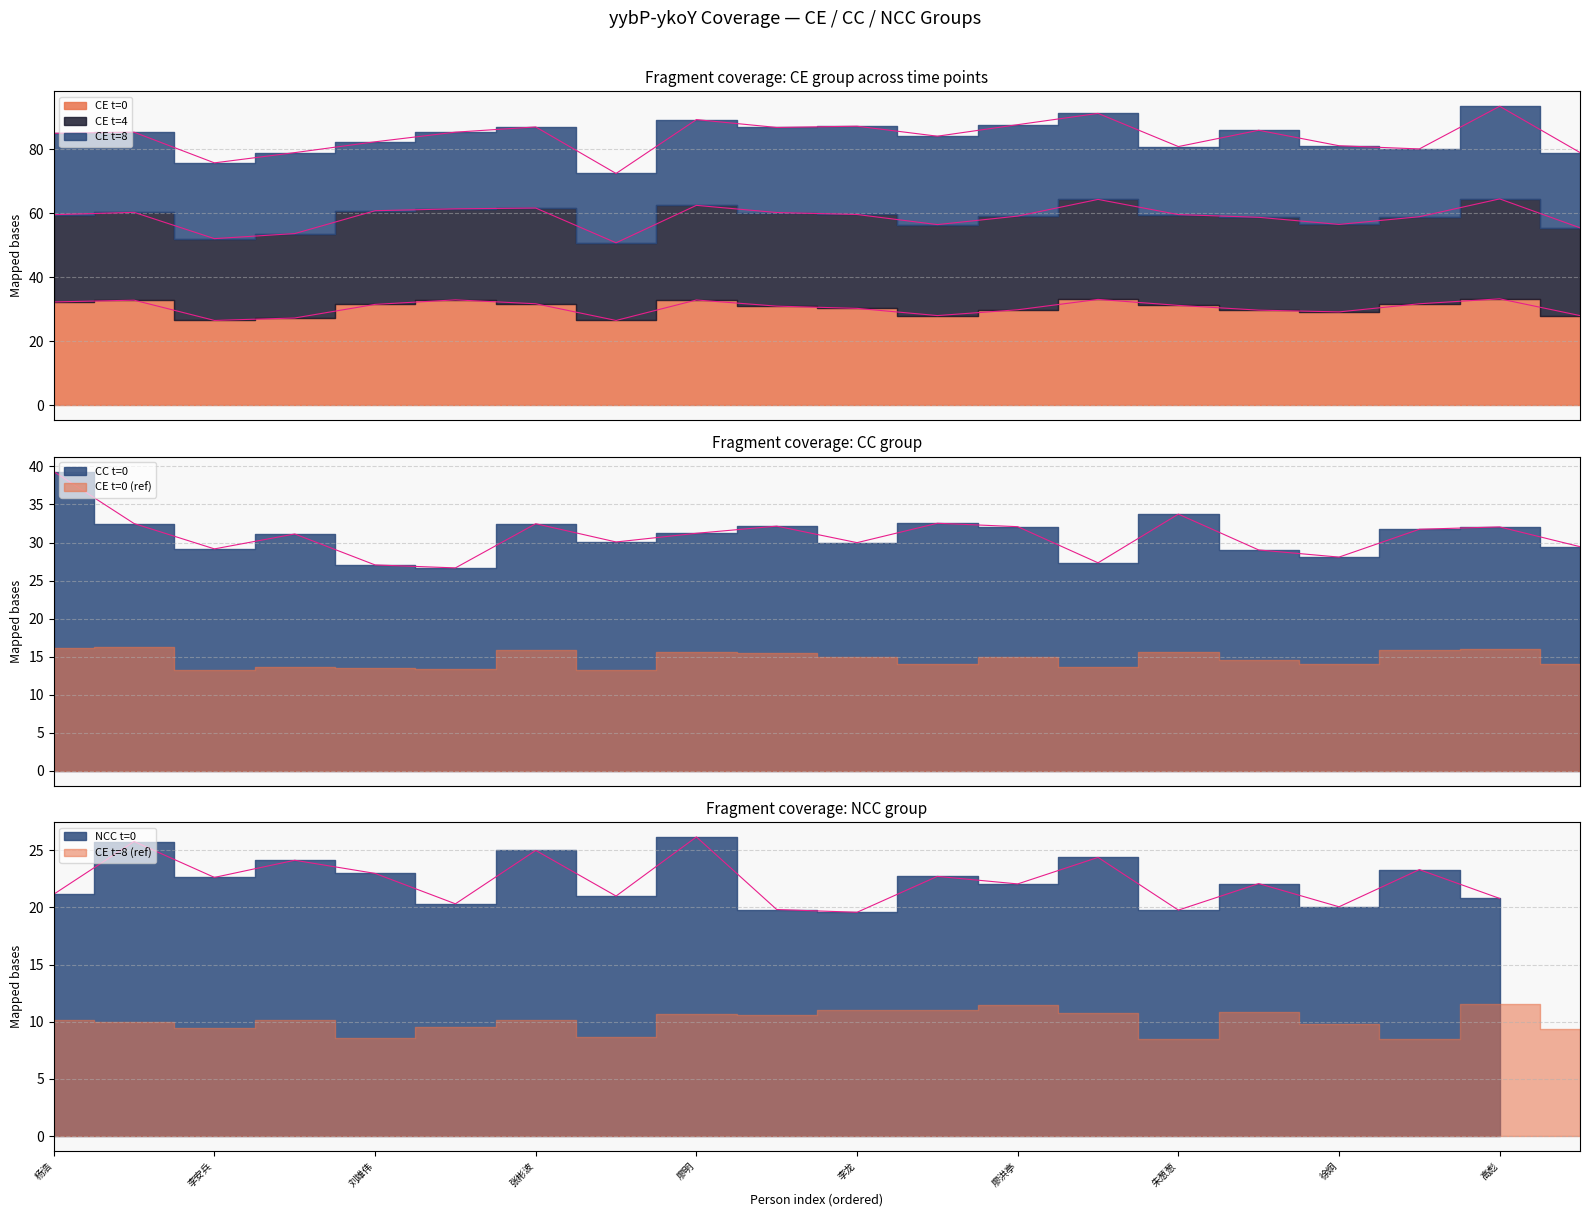

The NCC_t0 series shows 12.8 at 廖洪亭. True or false?

False